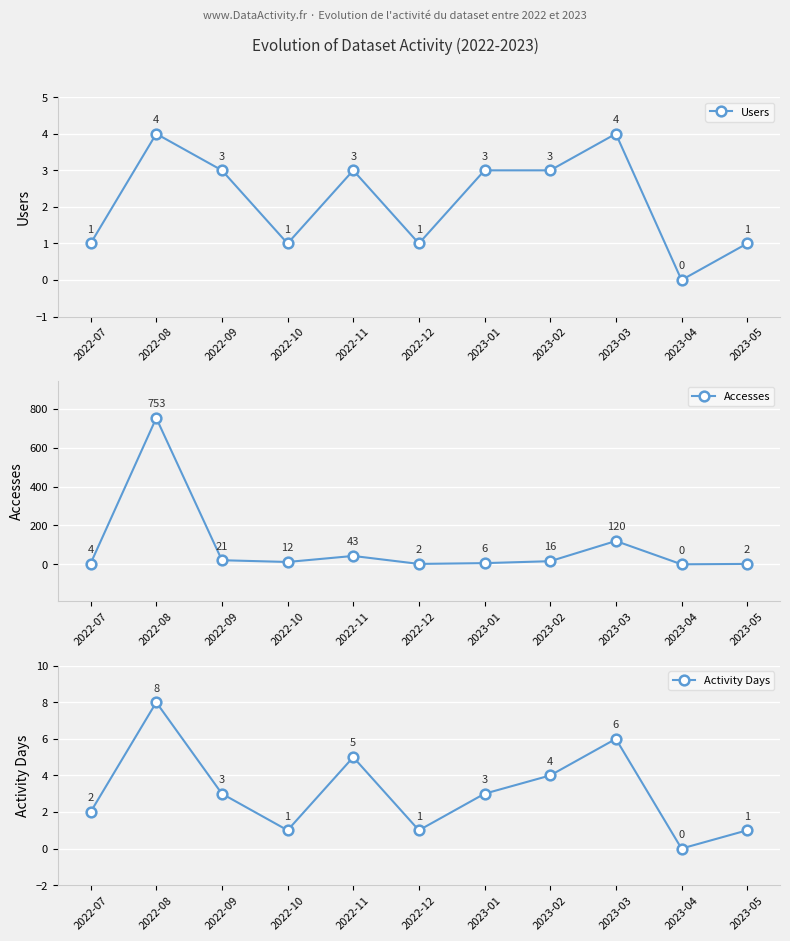

At 2022-09, list the series in order from smallest to largest.

Users, Activity Days, Accesses